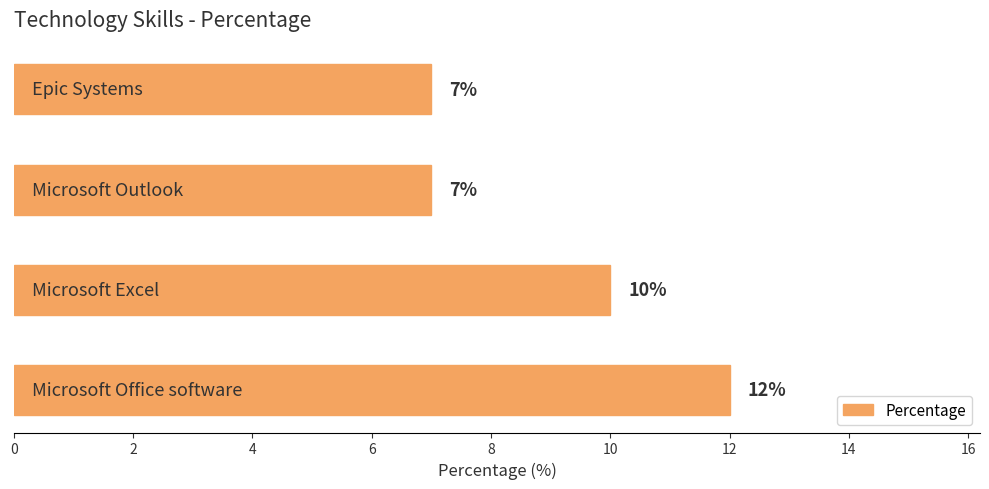

What is the average value?

9